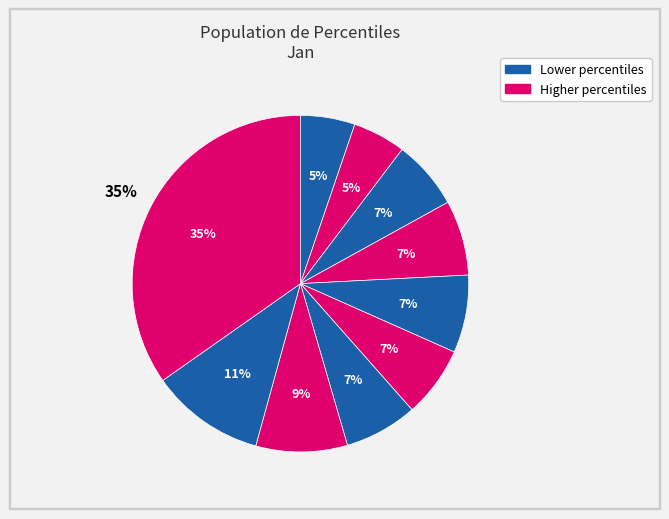

To the nearest percent, what is the combined percentage of pct55 and pct15?

12%